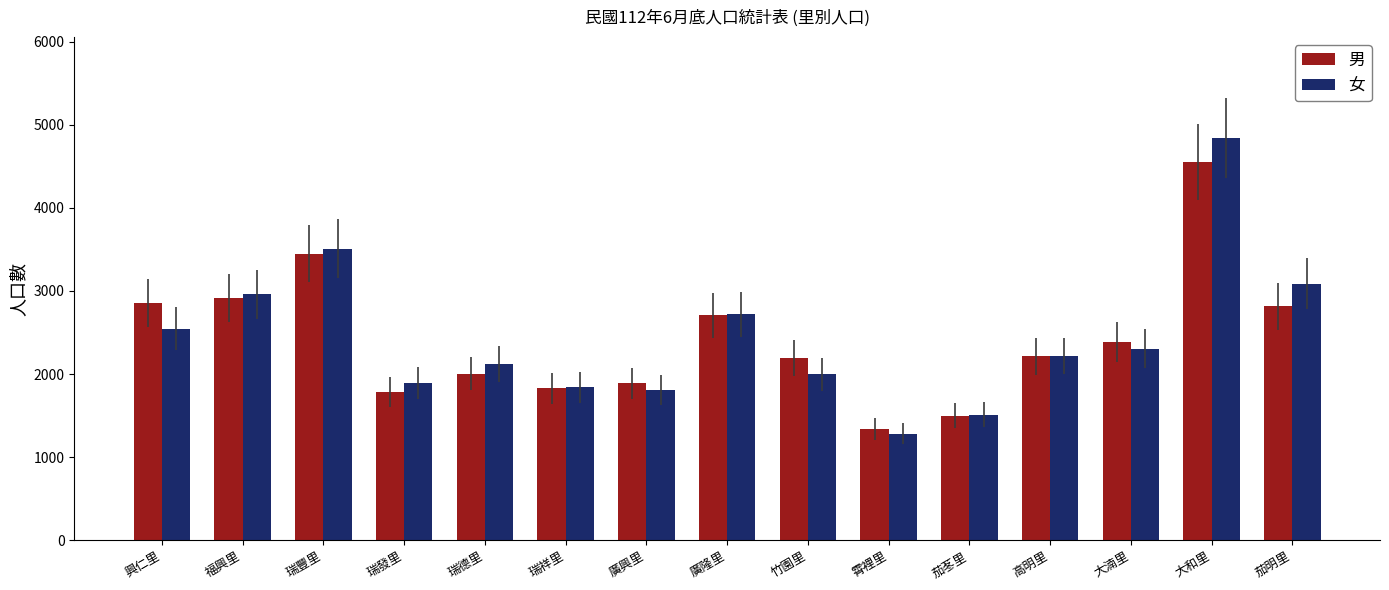

What is the difference between the second highest and minimum values in the 女 series?

2230